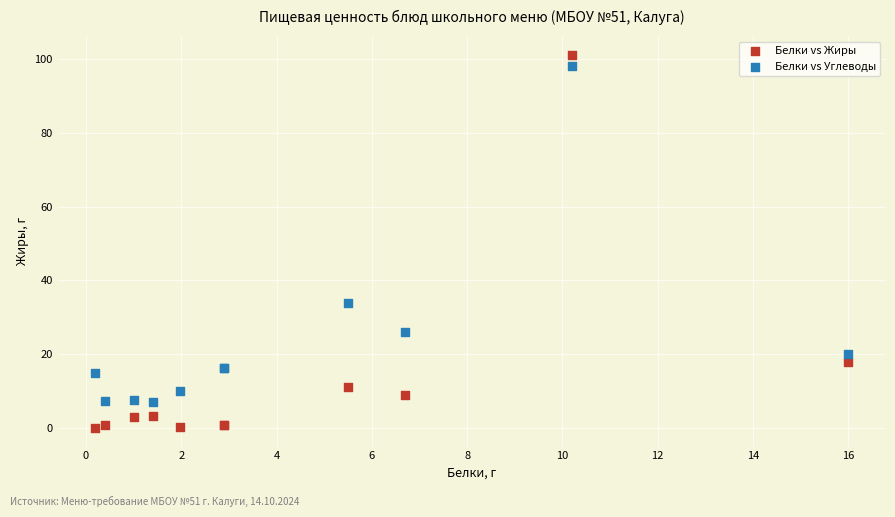

Which series has the largest Y range (max minus min)?

Белки vs Жиры